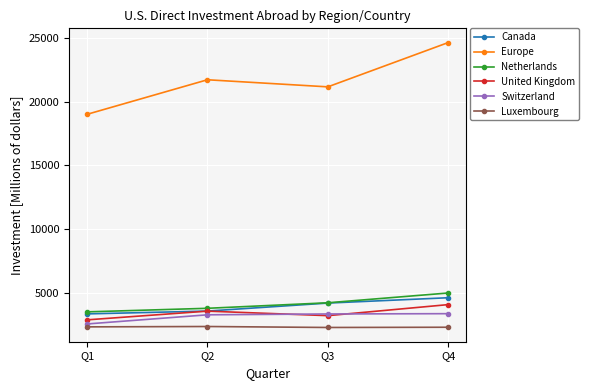

Is this an area chart (filled region under the line)?

No